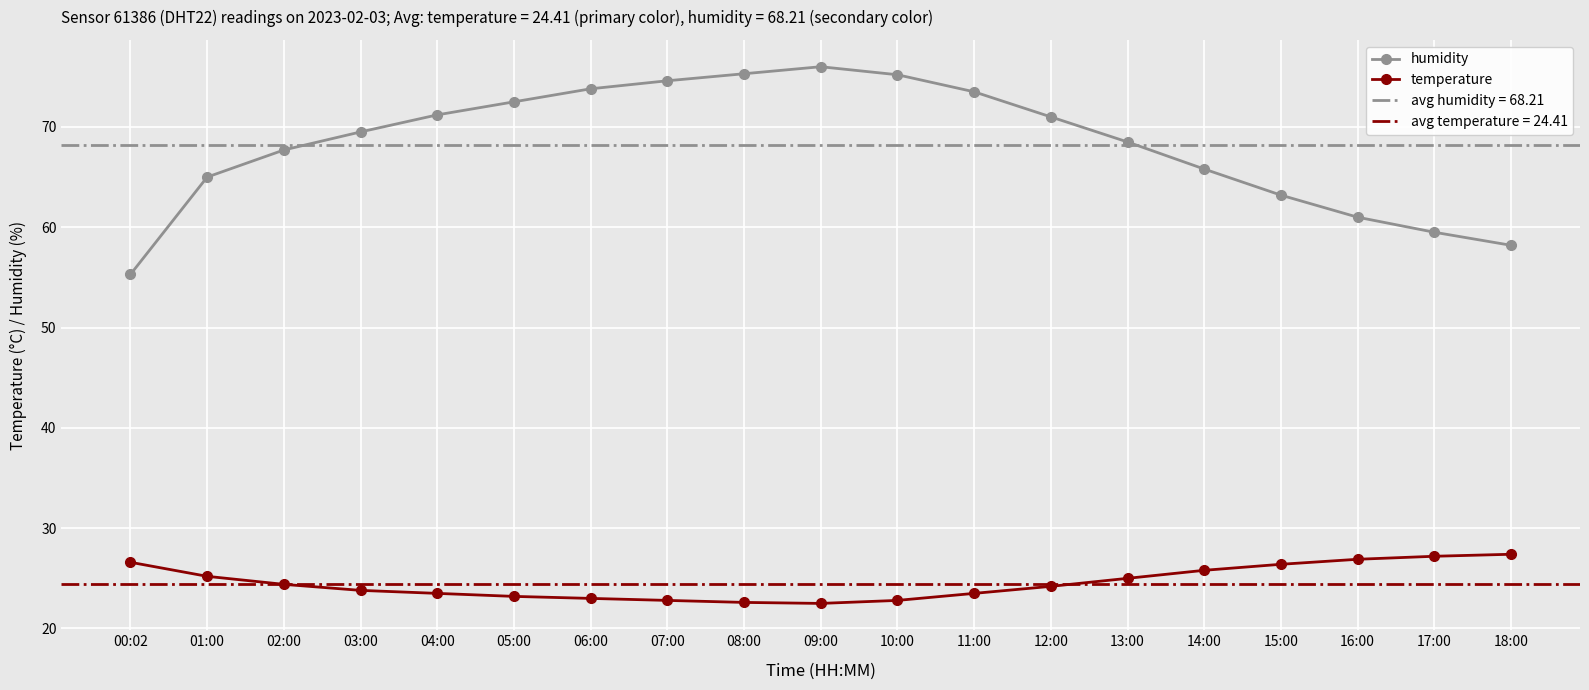

Which series has the largest total across all categories?

humidity